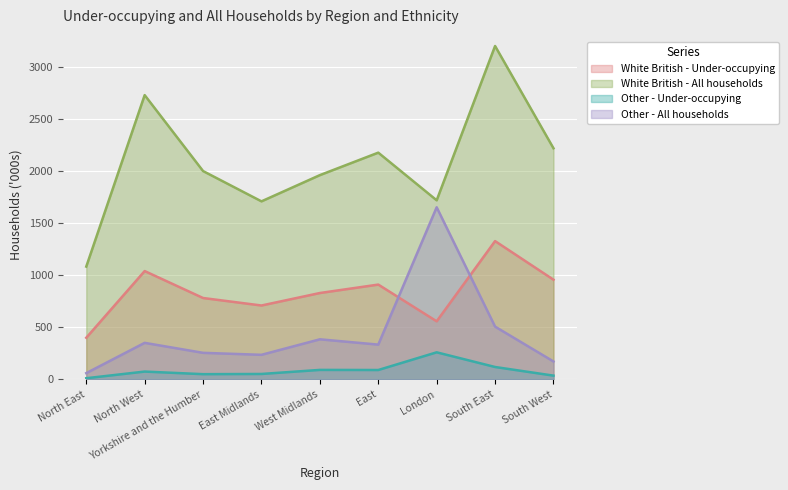

What is the label of the 6th point from the left?

East